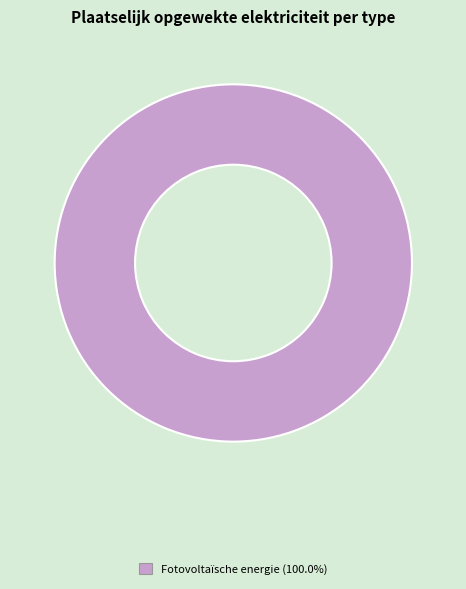

Is there any slice that represents more than half of the pie?

Yes